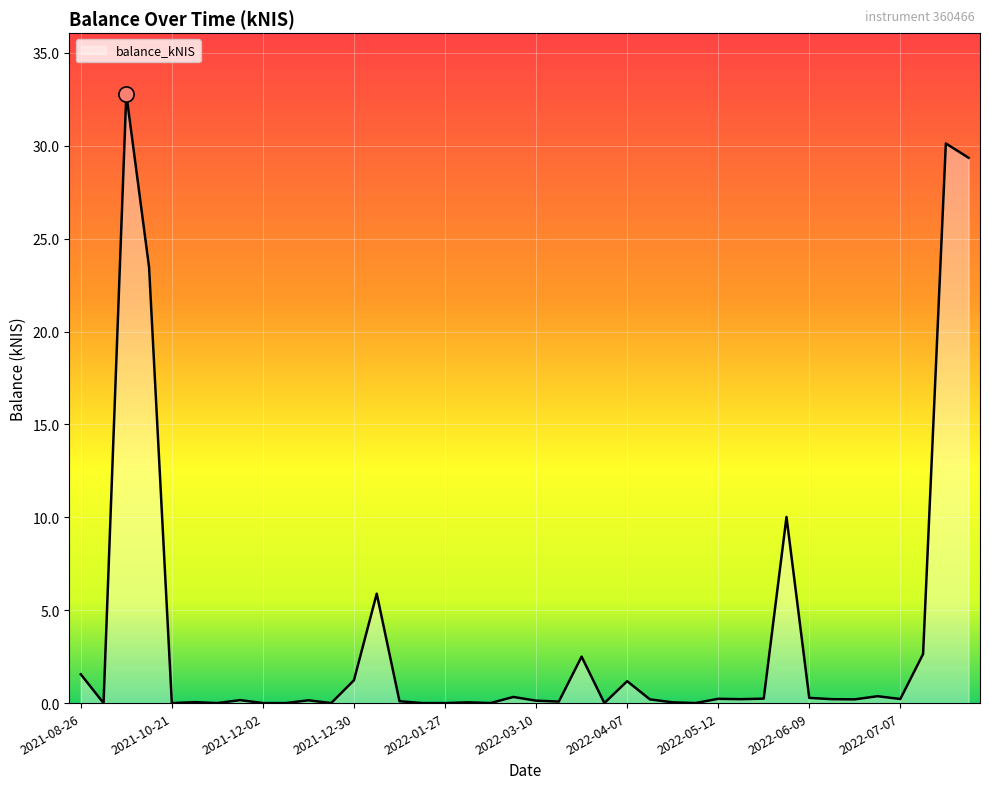

What is the greatest value displayed?

32.8